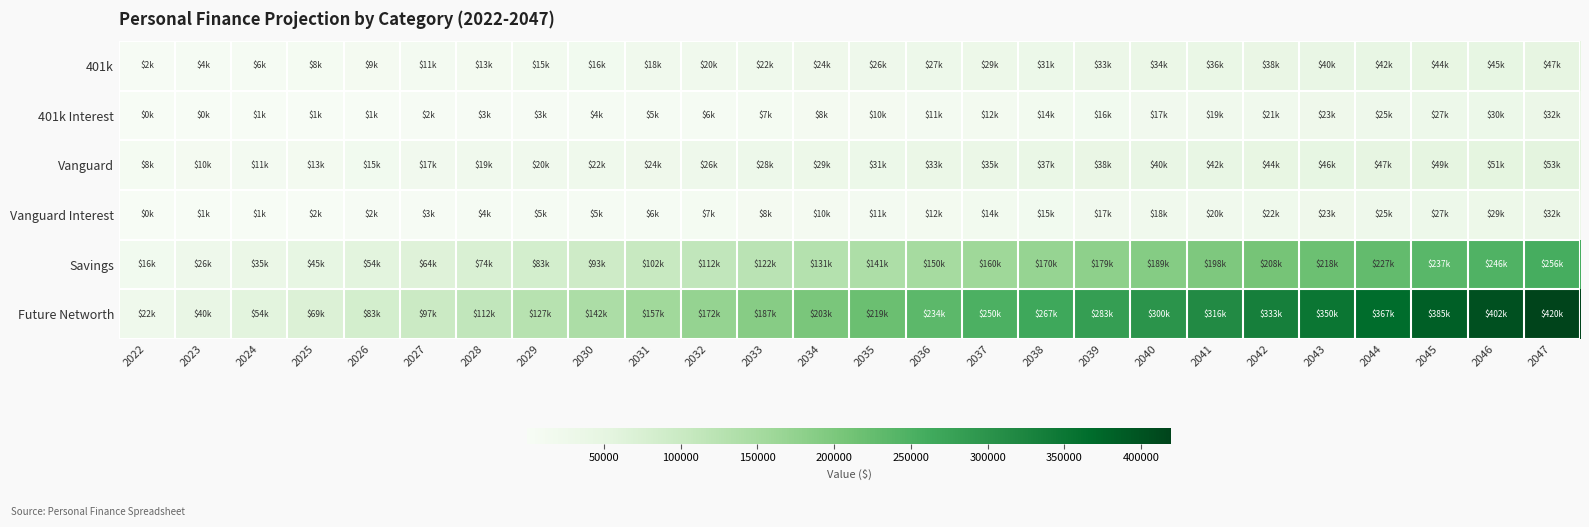

Reading left to right, list all the values displayed in this chart.

401k: 2022=2100	2023=3900	2024=5700	2025=7500	2026=9300	2027=11100	2028=12900	2029=14700	2030=16500	2031=18300	2032=20100	2033=21900	2034=23700	2035=25500	2036=27300	2037=29100	2038=30900	2039=32700	2040=34500	2041=36300	2042=38100	2043=39900	2044=41700	2045=43500	2046=45300	2047=47100
401k Interest: 2022=105	2023=300	2024=585	2025=960	2026=1425	2027=1980	2028=2625	2029=3360	2030=4185	2031=5100	2032=6105	2033=7200	2034=8385	2035=9660	2036=11025	2037=12480	2038=14025	2039=15660	2040=17385	2041=19200	2042=21105	2043=23100	2044=25185	2045=27360	2046=29625	2047=31980
Vanguard: 2022=7800	2023=9600	2024=11400	2025=13200	2026=15000	2027=16800	2028=18600	2029=20400	2030=22200	2031=24000	2032=25800	2033=27600	2034=29400	2035=31200	2036=33000	2037=34800	2038=36600	2039=38400	2040=40200	2041=42000	2042=43800	2043=45600	2044=47400	2045=49200	2046=51000	2047=52800
Vanguard Interest: 2022=312	2023=696	2024=1152	2025=1680	2026=2280	2027=2952	2028=3696	2029=4512	2030=5400	2031=6360	2032=7392	2033=8496	2034=9672	2035=10920	2036=12240	2037=13632	2038=15096	2039=16632	2040=18240	2041=19920	2042=21672	2043=23496	2044=25392	2045=27360	2046=29400	2047=31512
Savings: 2022=15935	2023=25535	2024=35135	2025=44735	2026=54335	2027=63935	2028=73535	2029=83135	2030=92735	2031=102335	2032=111935	2033=121535	2034=131135	2035=140735	2036=150335	2037=159935	2038=169535	2039=179135	2040=188735	2041=198335	2042=207935	2043=217535	2044=227135	2045=236735	2046=246335	2047=255935
Future Networth: 2022=21602	2023=40181	2024=54472	2025=68575	2026=82840	2027=97267	2028=111856	2029=126607	2030=141520	2031=156595	2032=171832	2033=187231	2034=202792	2035=218515	2036=234400	2037=250447	2038=266656	2039=283027	2040=299560	2041=316255	2042=333112	2043=350131	2044=367312	2045=384655	2046=402160	2047=419827